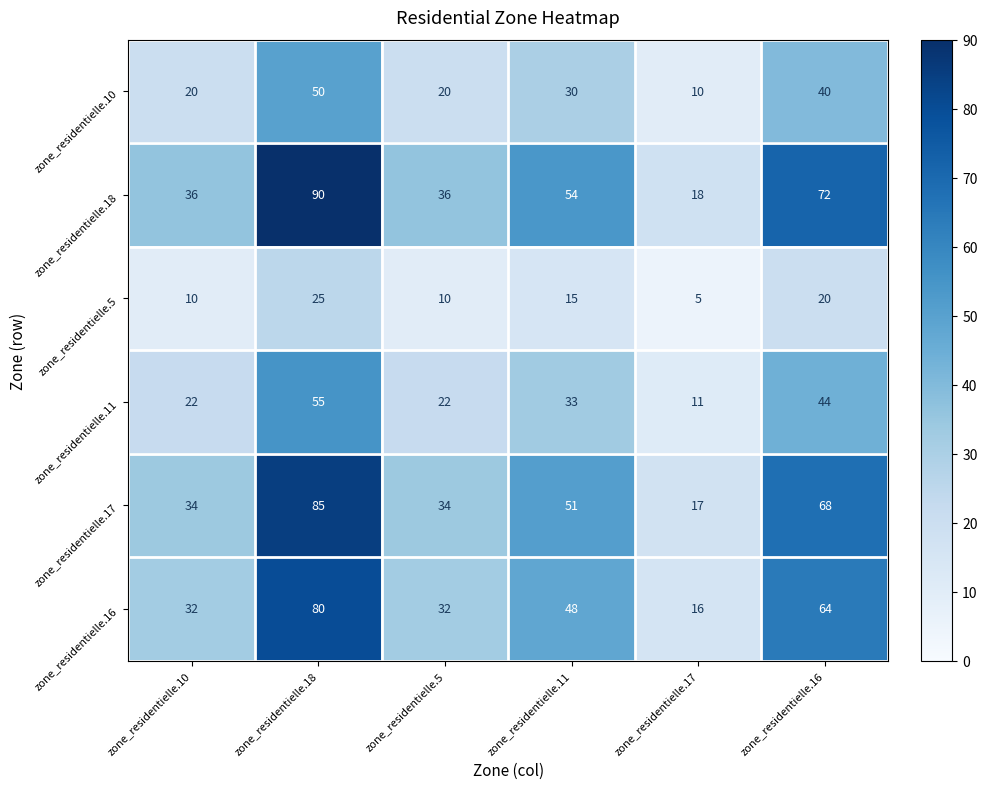

Which series has the largest range (max minus min)?

zone_residentielle.18